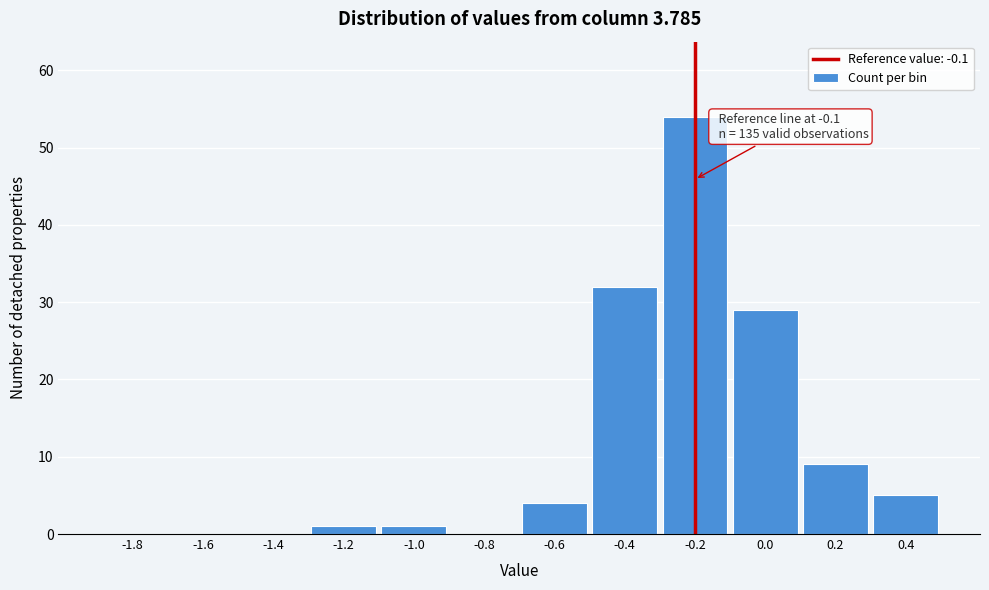

Reading left to right, extract all data points from this chart.

-1.8=0	-1.6=0	-1.4=0	-1.2=1	-1.0=1	-0.8=0	-0.6=4	-0.4=32	-0.2=54	0.0=29	0.2=9	0.4=5